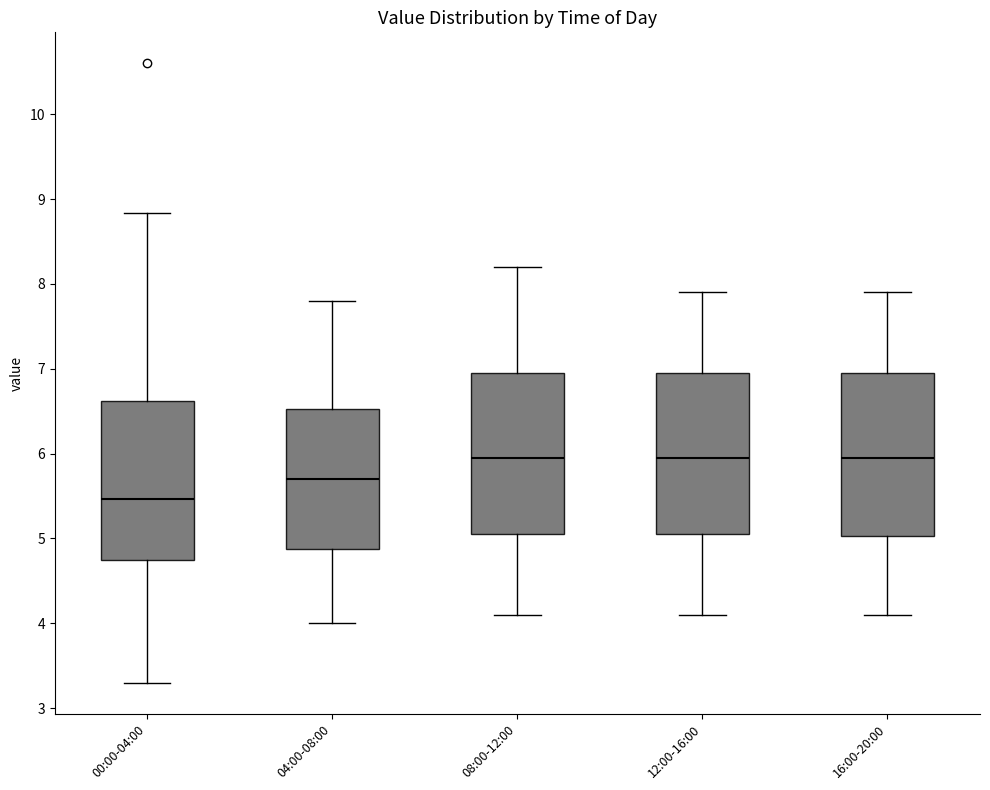

Where is the upper edge of the box for 08:00-12:00 on the y-axis? The values are not printed on the chart, so give them approximately, as read against the axis.

7.0